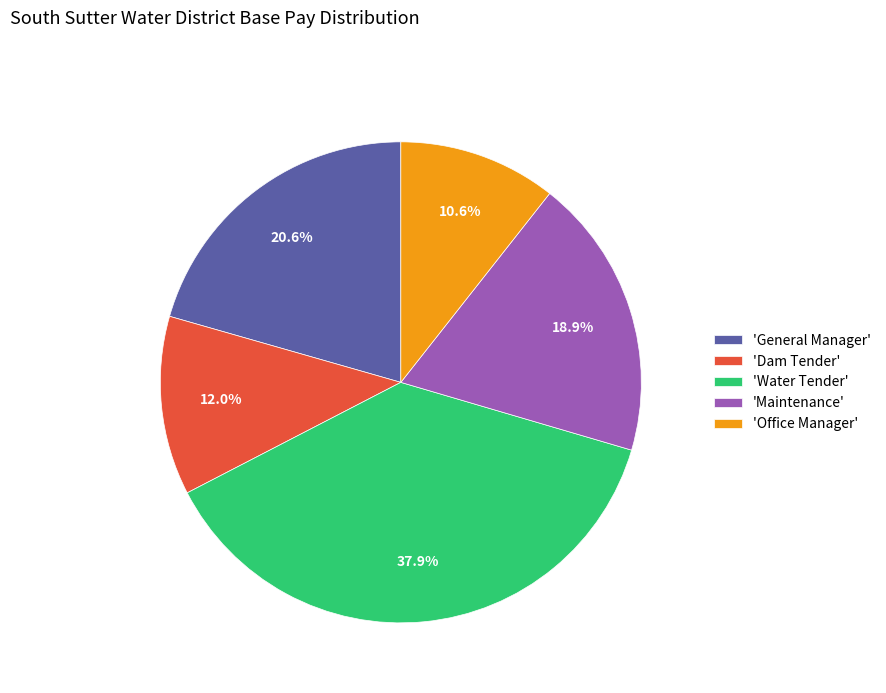

Rank the categories by value from highest to lowest.

'Water Tender', 'General Manager', 'Maintenance', 'Dam Tender', 'Office Manager'